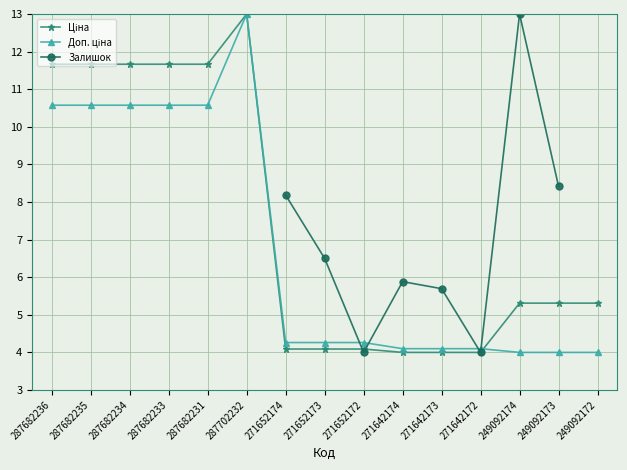

Is it true that Ціна equals 11.7 at 287682233?

True